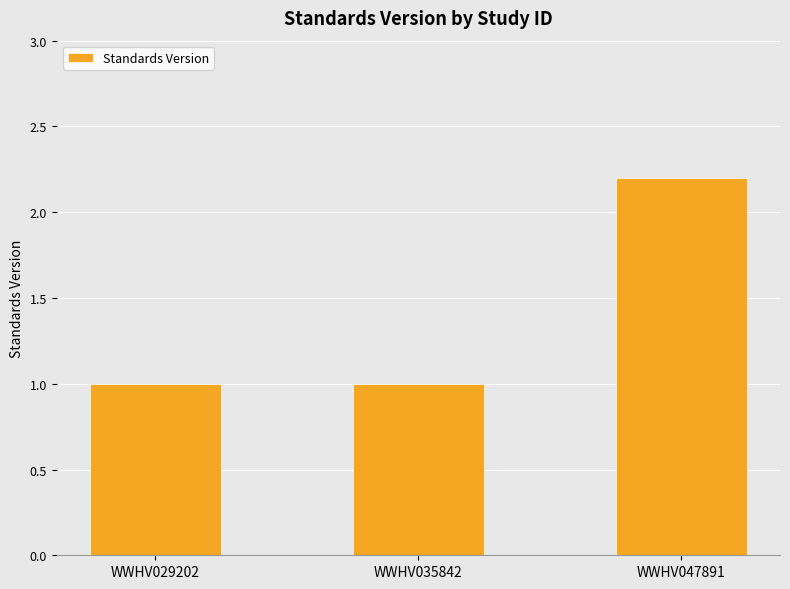

How many bars are there in total?

3